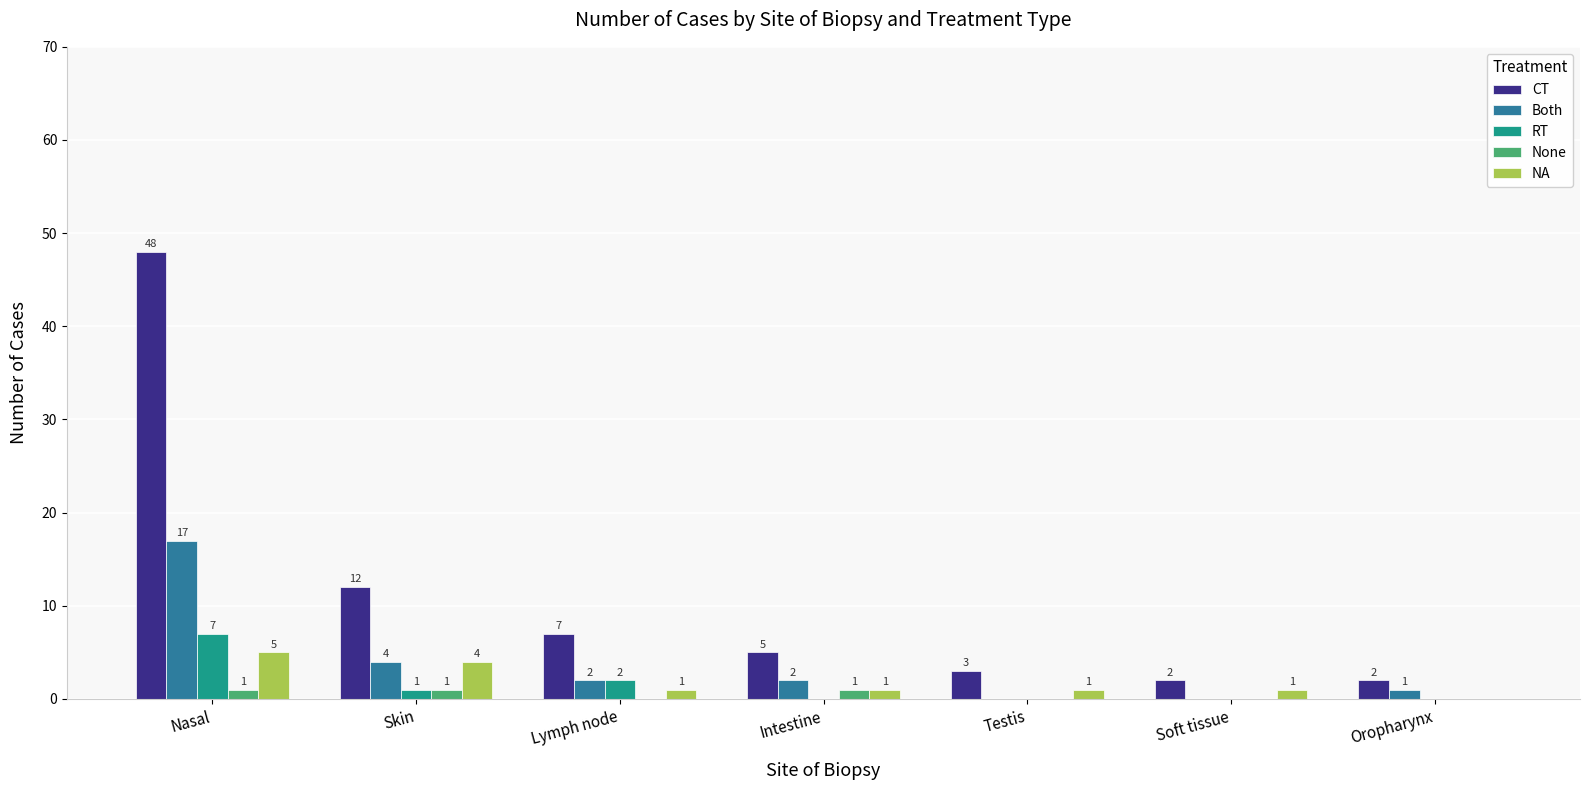

At which label does CT first exceed 5?

Nasal